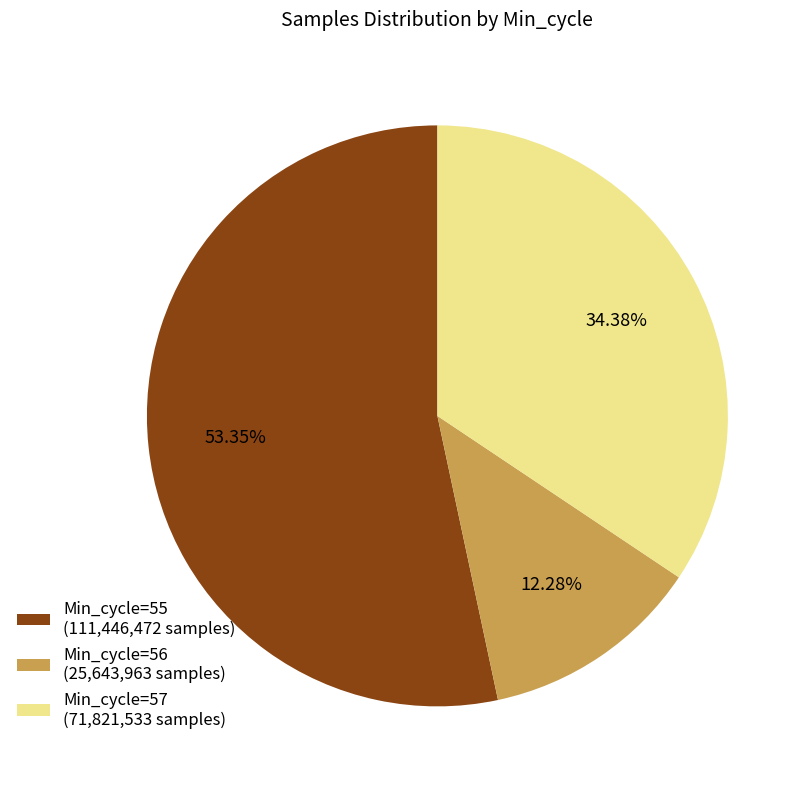

Which slice represents more than half of the pie?

Min_cycle=55 (111,446,472 samples)